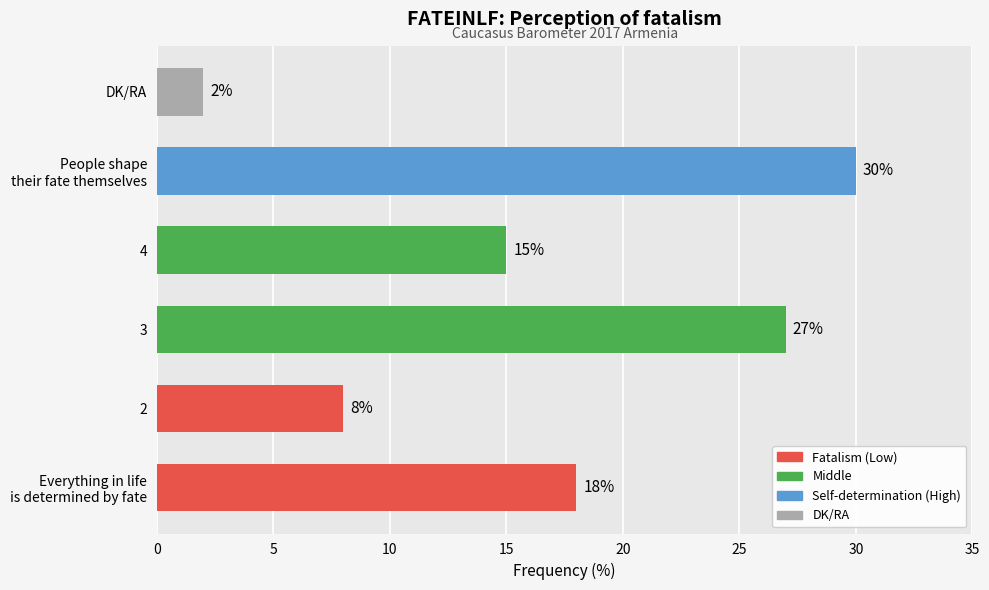

Is it true that the value at DK/RA is 2?

True